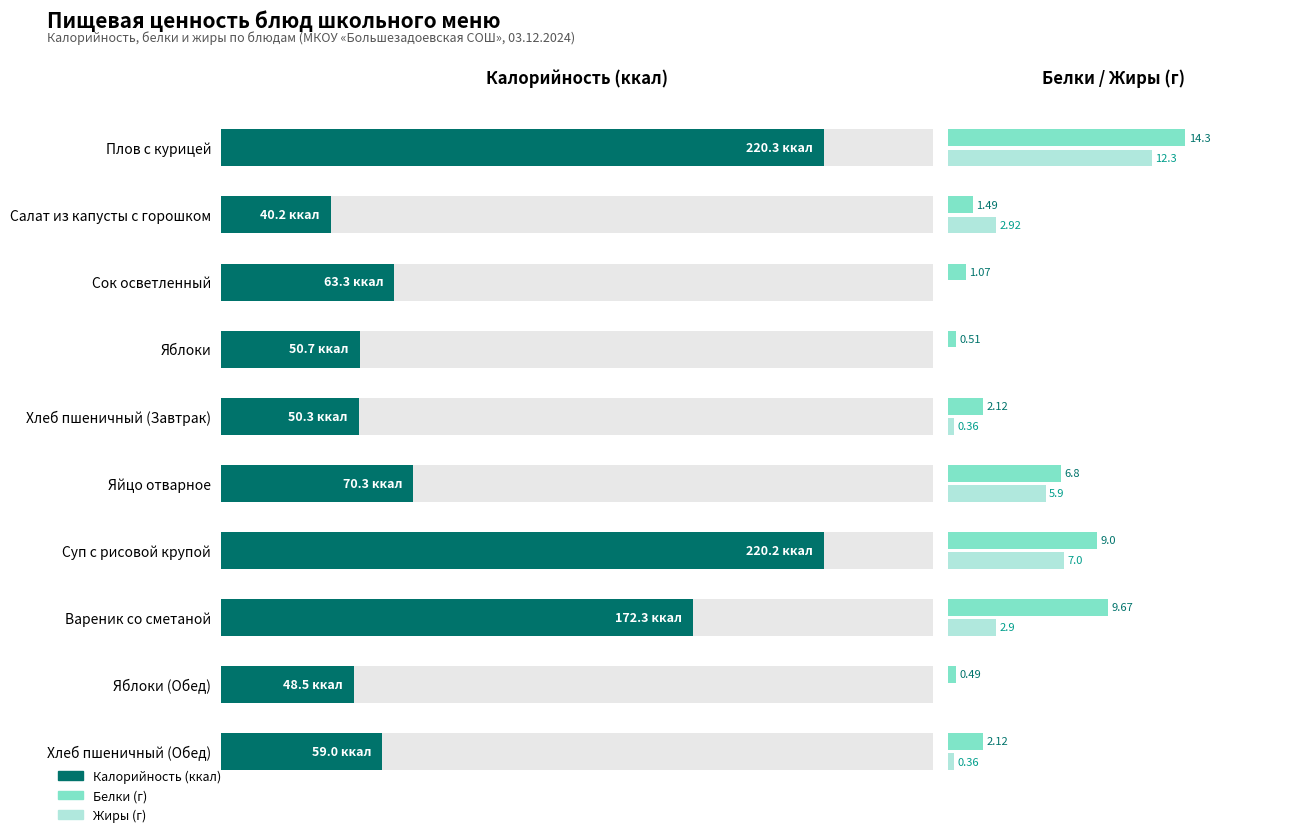

How many bars are there in each group?

3